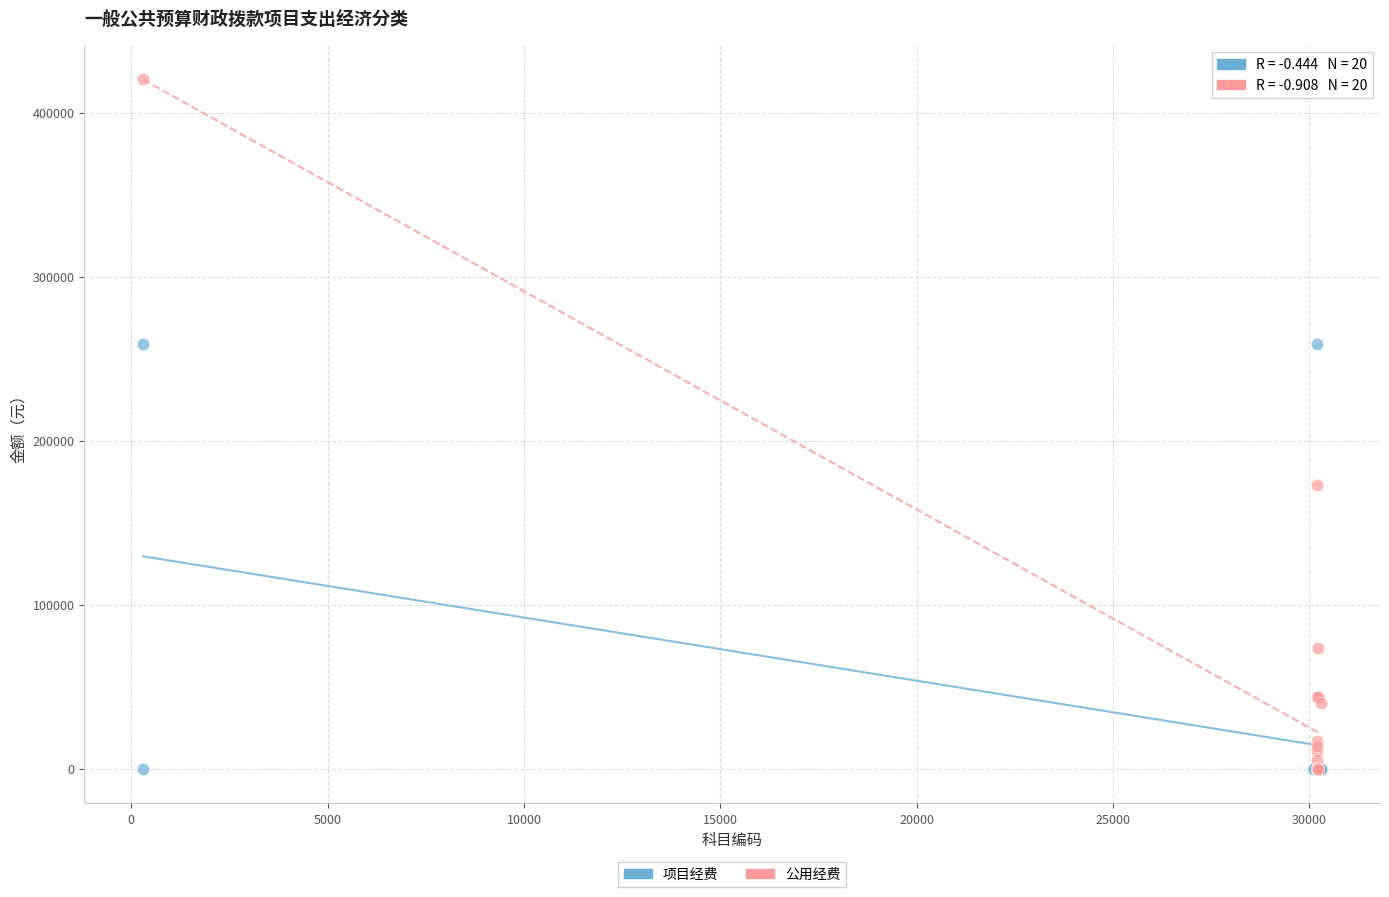

Which series reaches the maximum Y coordinate?

公用经费